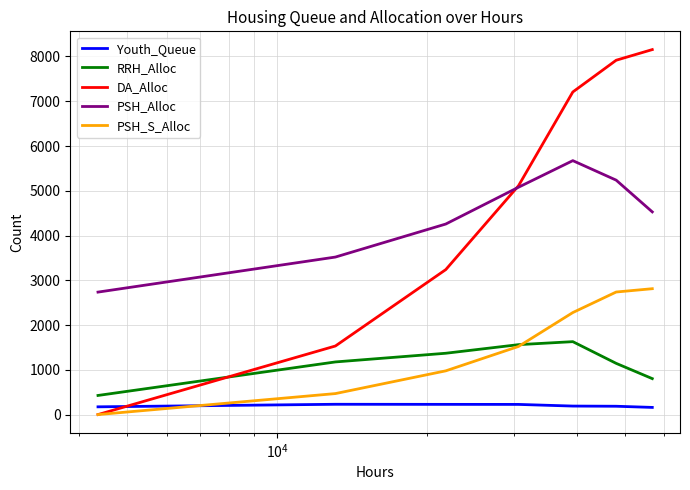

True or false: PSH_S_Alloc and PSH_Alloc intersect in this chart.

False